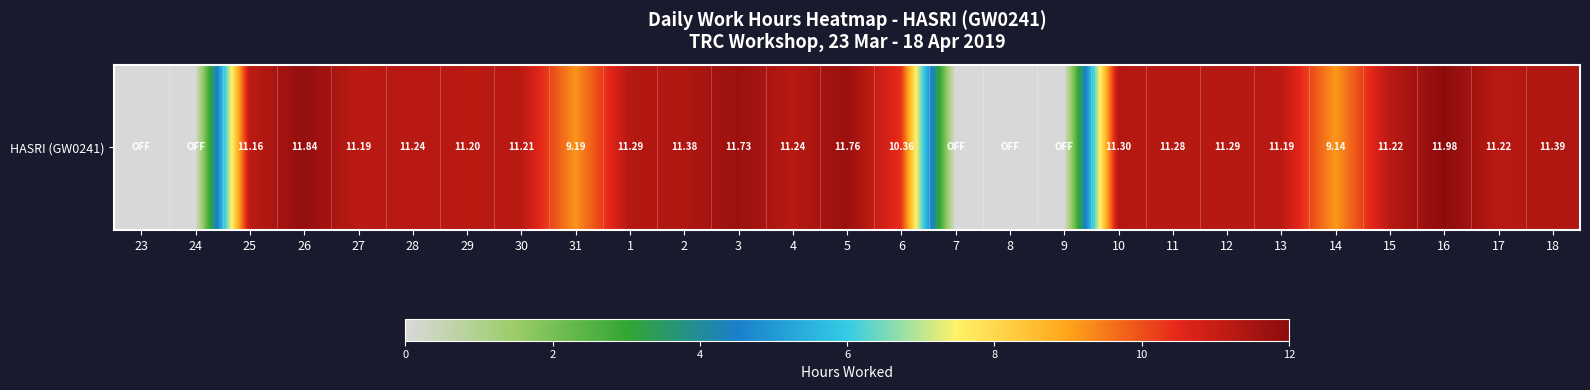

How many series are shown in this chart?

1